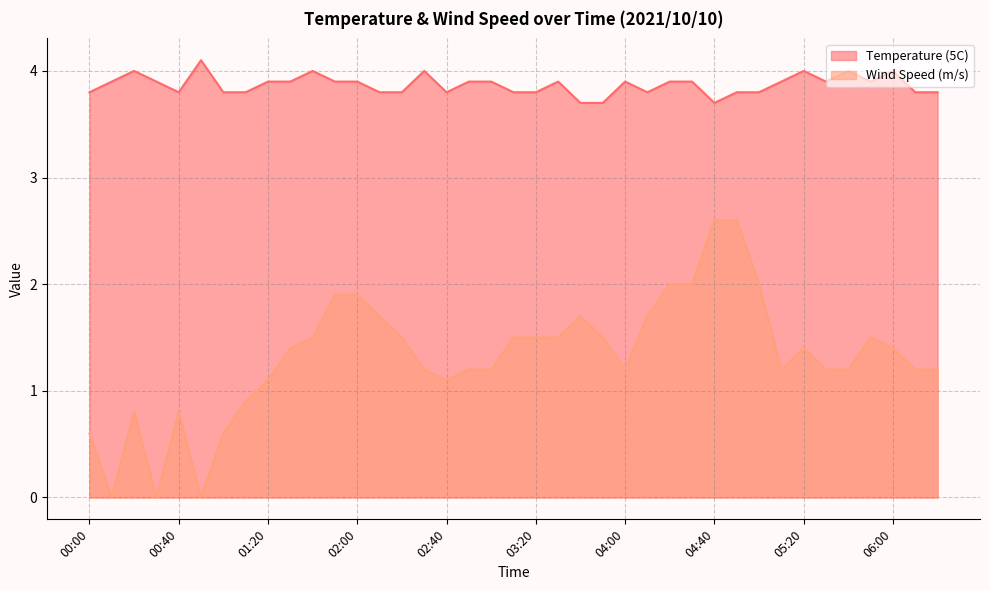

True or false: Wind Speed (m/s) and Temperature (5C) intersect in this chart.

False